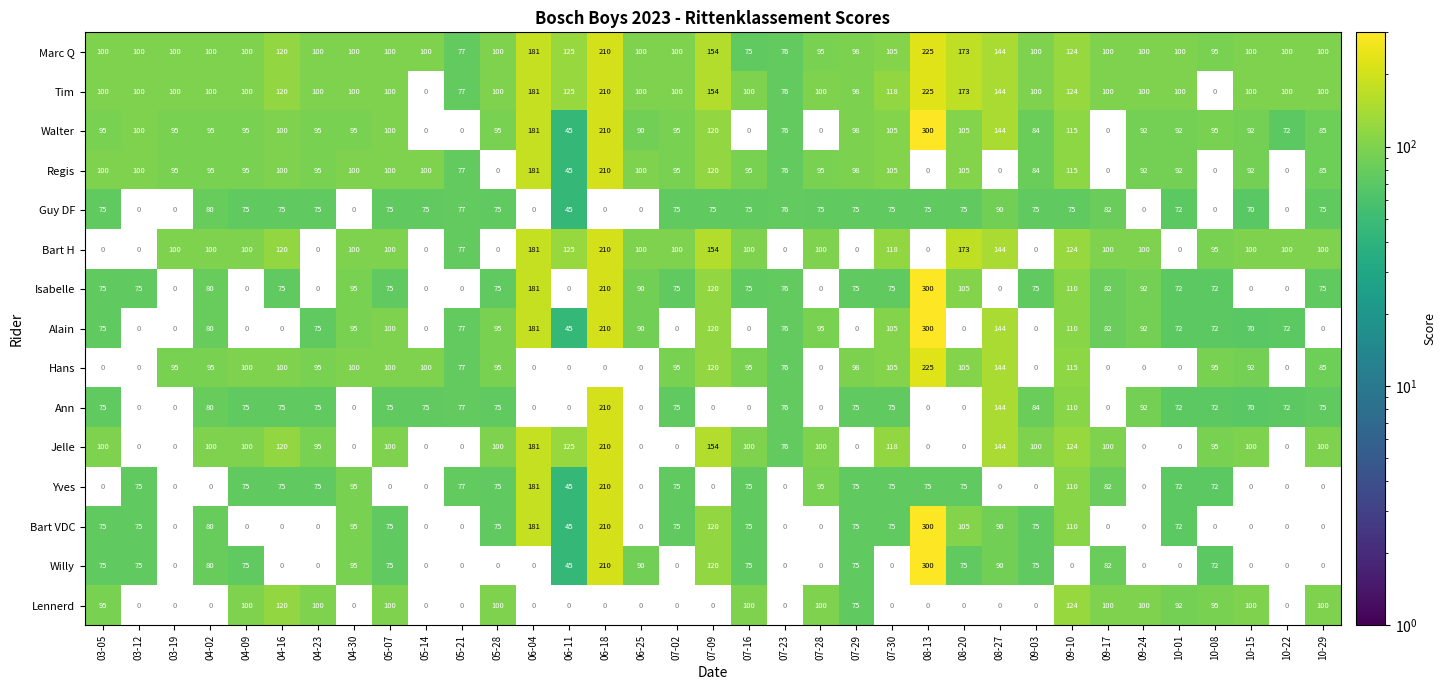

How many categories are shown in the chart?

35